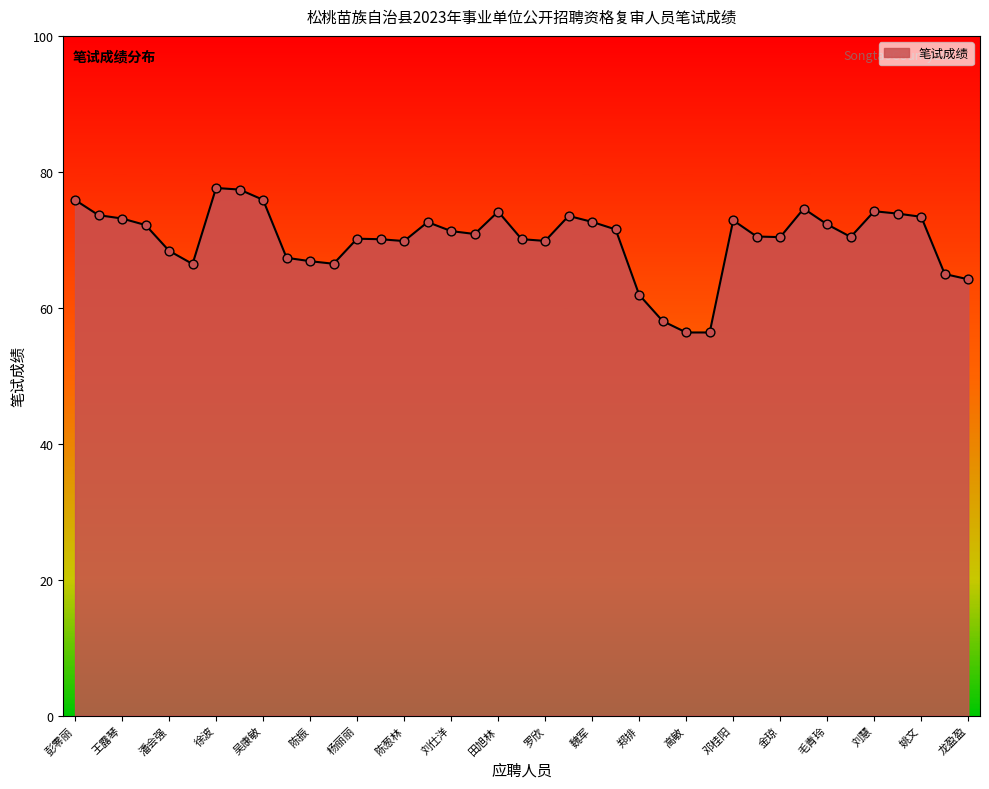

What is the maximum value shown in the chart?

77.6